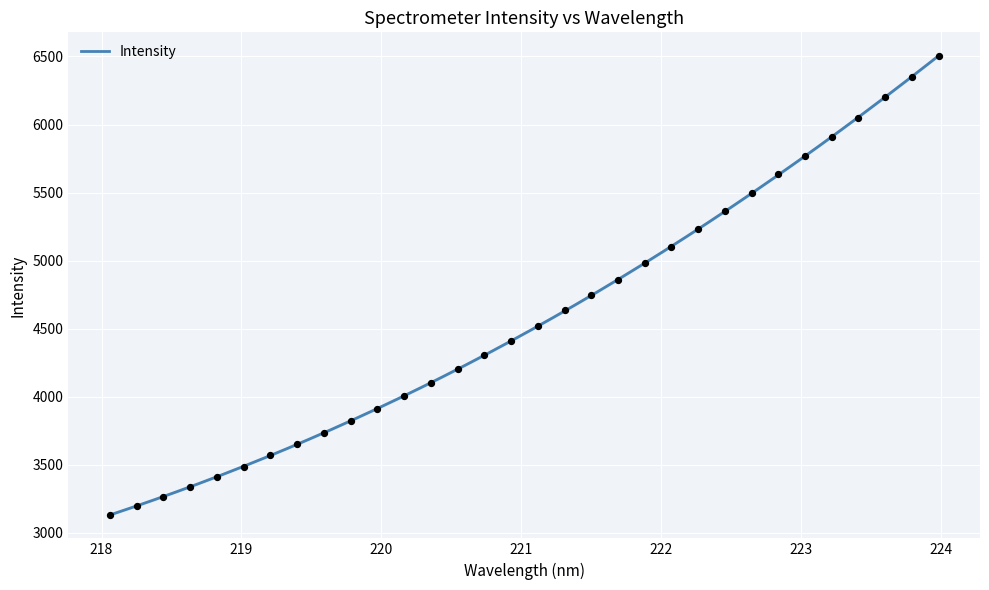

What is the ratio of the value at 219.0156 to the value at 223.5987?

0.6